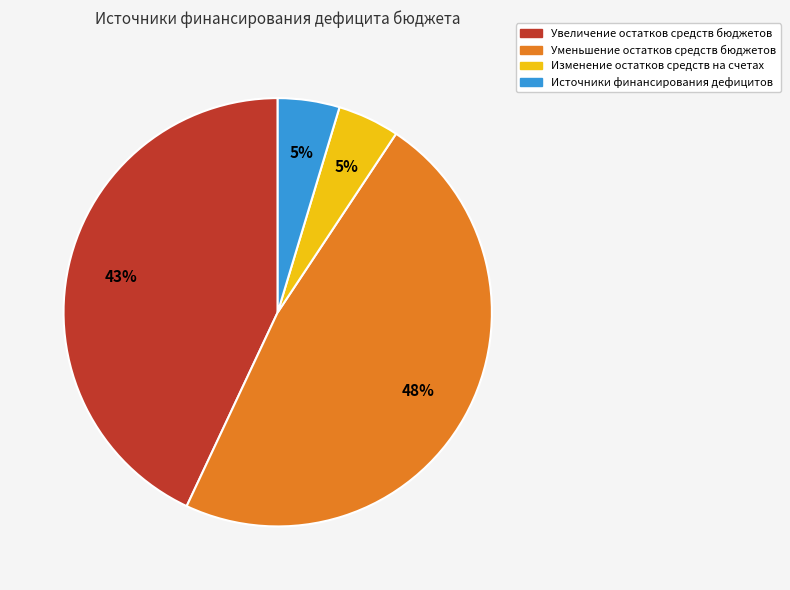

Does Уменьшение остатков средств бюджетов account for over 50% of the chart?

No